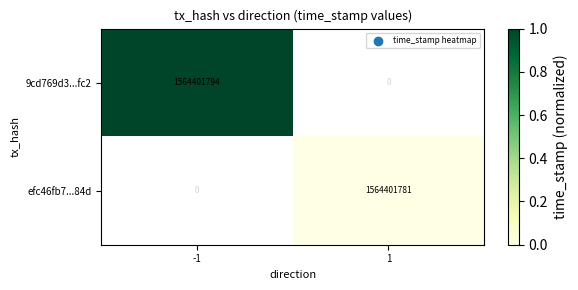

Count the number of data series in this chart.

2